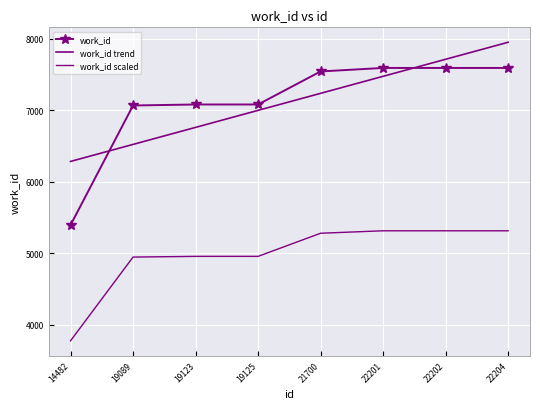

True or false: work_id and work_id scaled cross at least once.

False